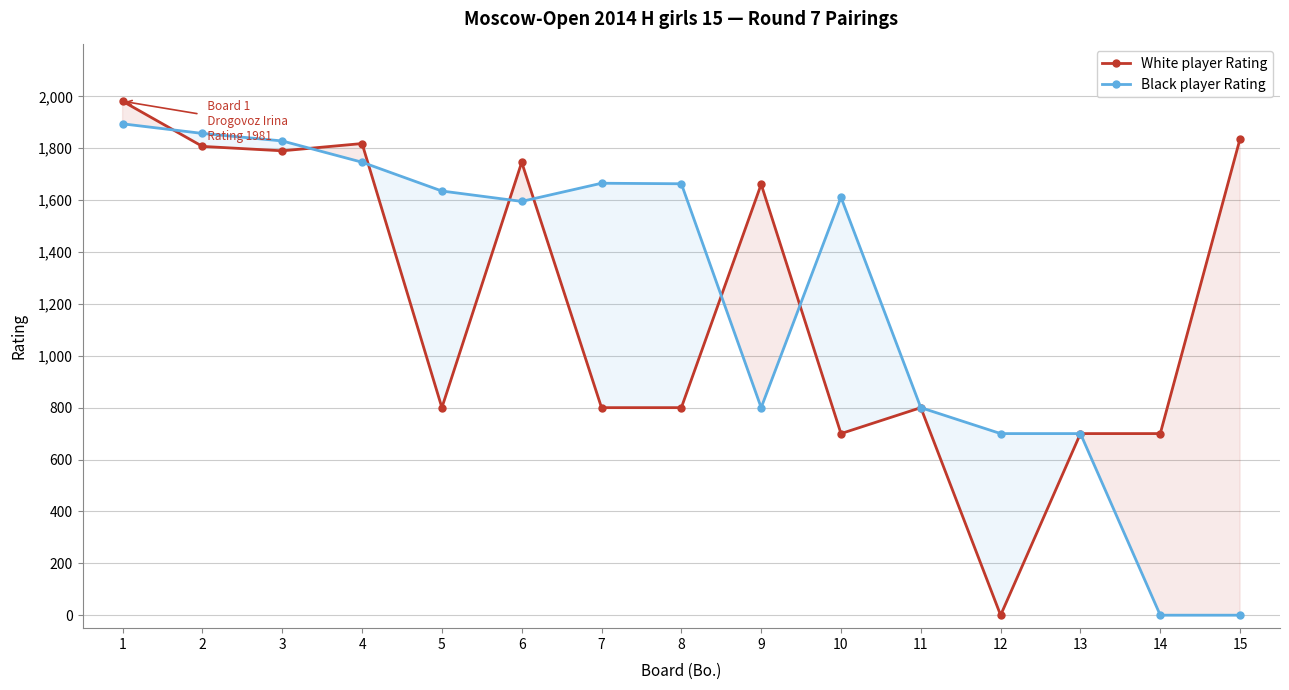

In Black player Rating, how many points are lower than both neighbors (excluding endpoints)?

2